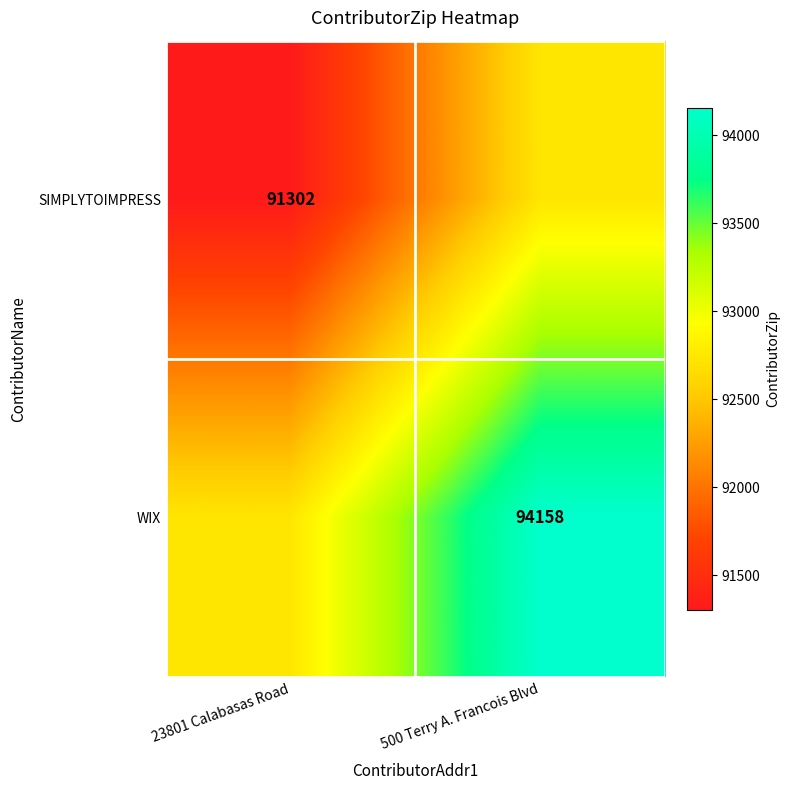

True or false: SIMPLYTOIMPRESS has a value of 58705 at 23801 Calabasas Road.

False